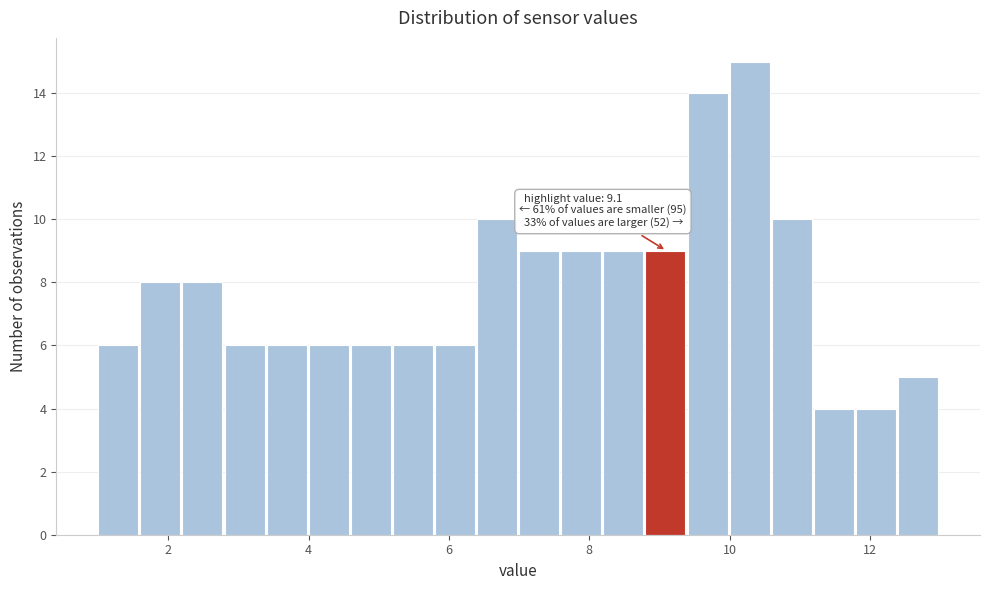

Around what value on the x-axis is the tallest bar? Give the approximate position of its centre, as read against the axis.

10.2